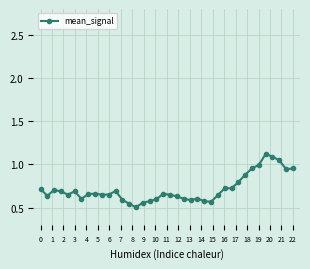

What is the maximum value shown in the chart?

1.1